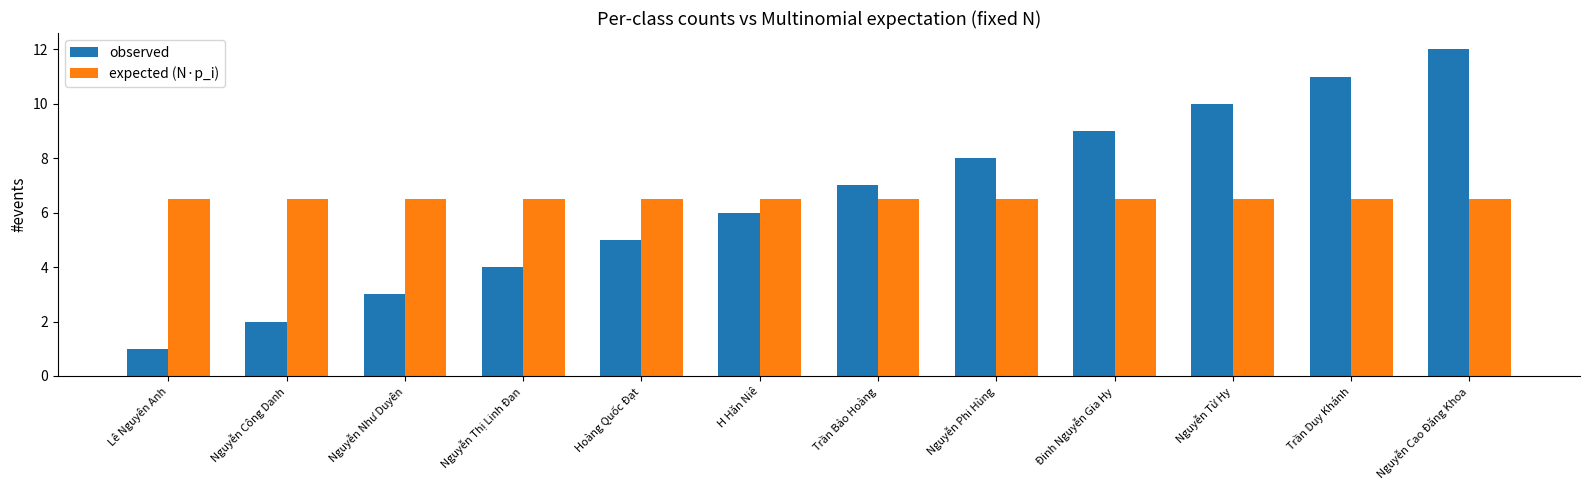

Is it true that expected (N·p_i) equals 6.5 at Trần Bảo Hoàng?

True